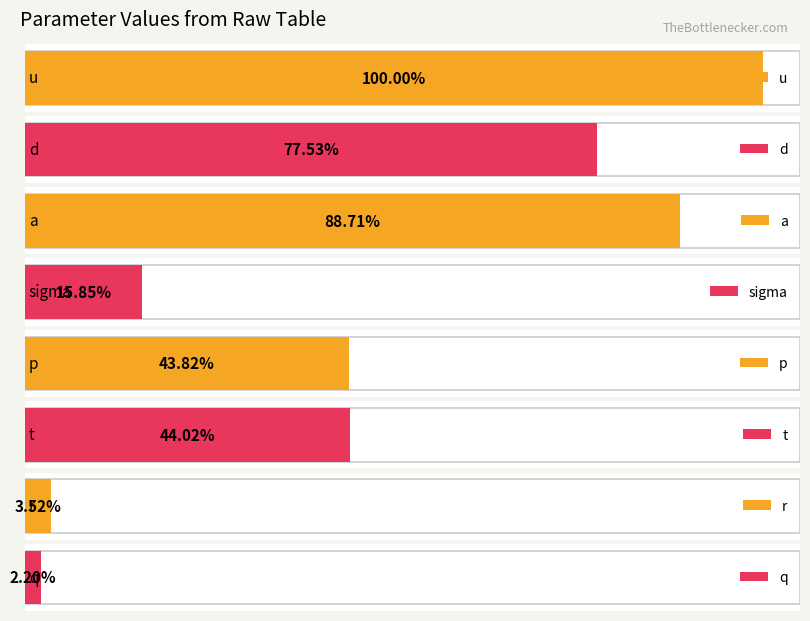

Where is the data nearest to the value 0?

q